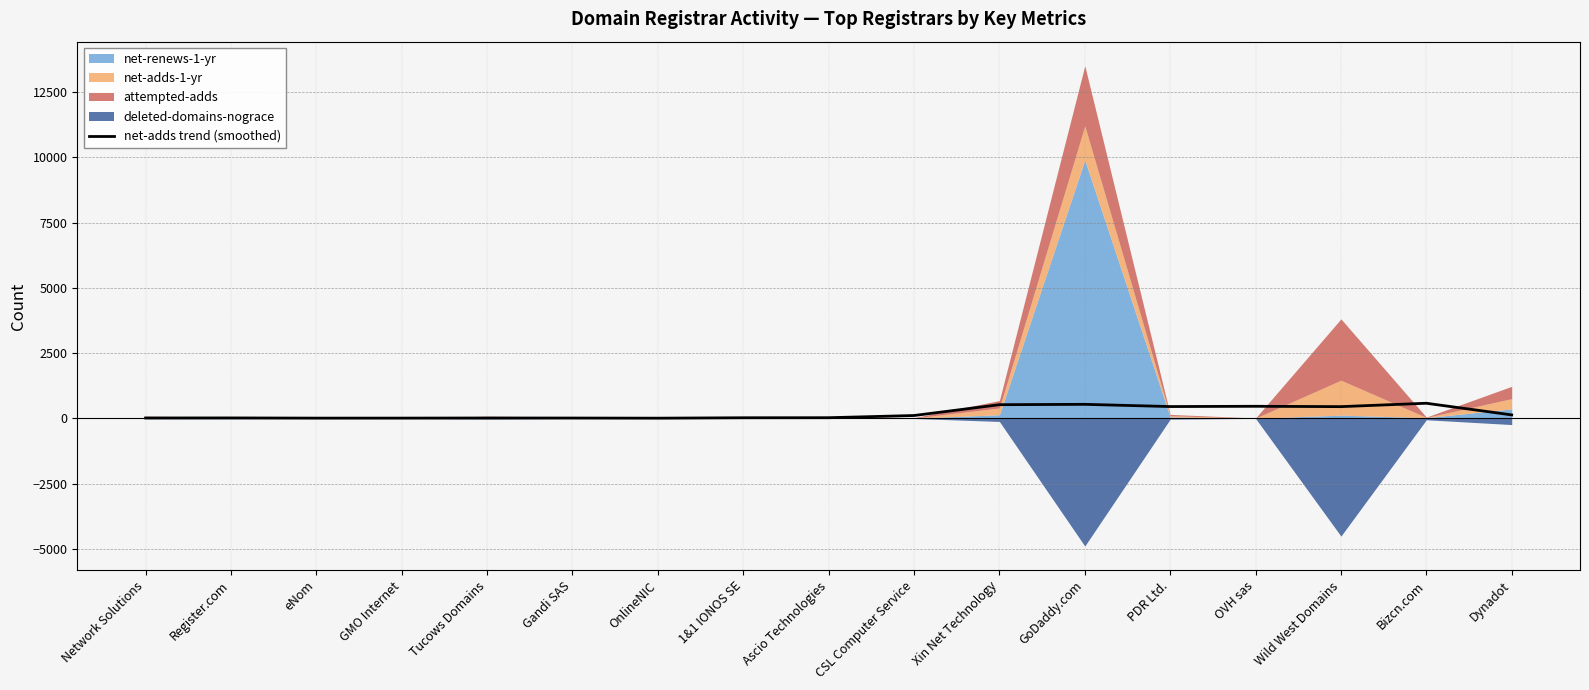

What value does the net-adds trend (smoothed) series have at Wild West Domains?

450.3